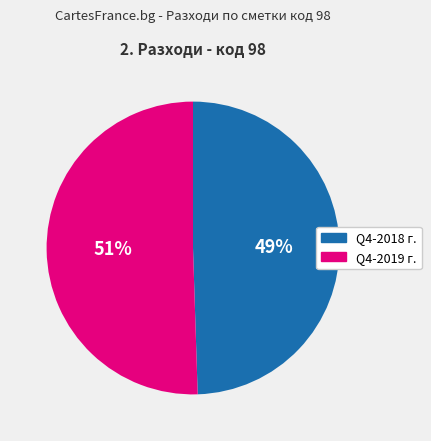

Rank the categories by value from lowest to highest.

Q4-2018, Q4-2019